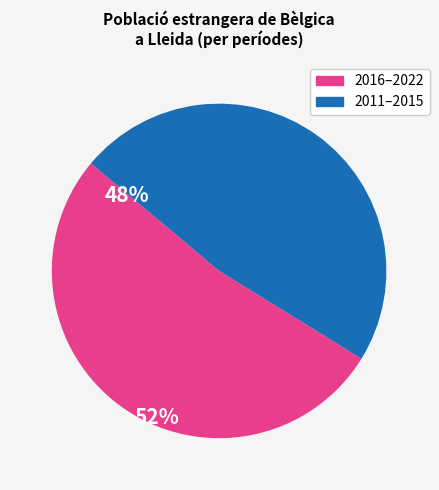

Is there a majority slice in this chart?

Yes